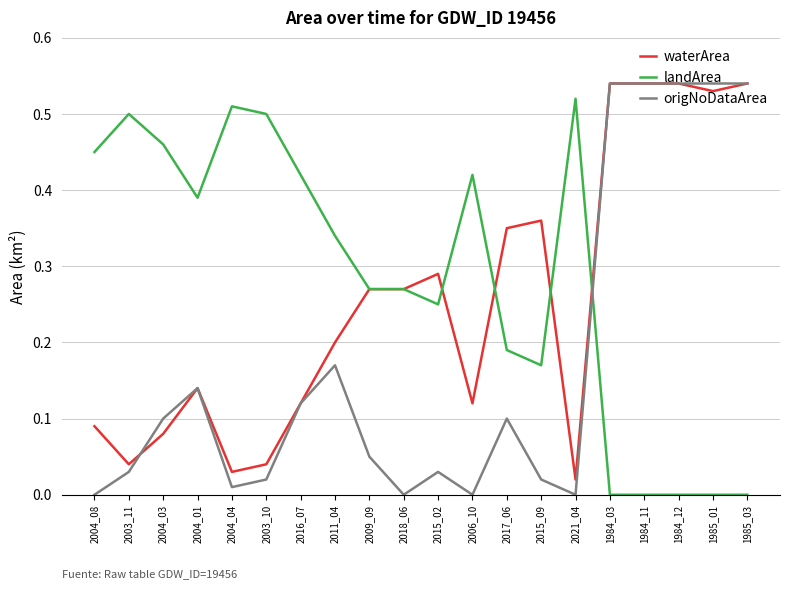

The value of landArea at 1985_01 is 0.0. True or false?

True